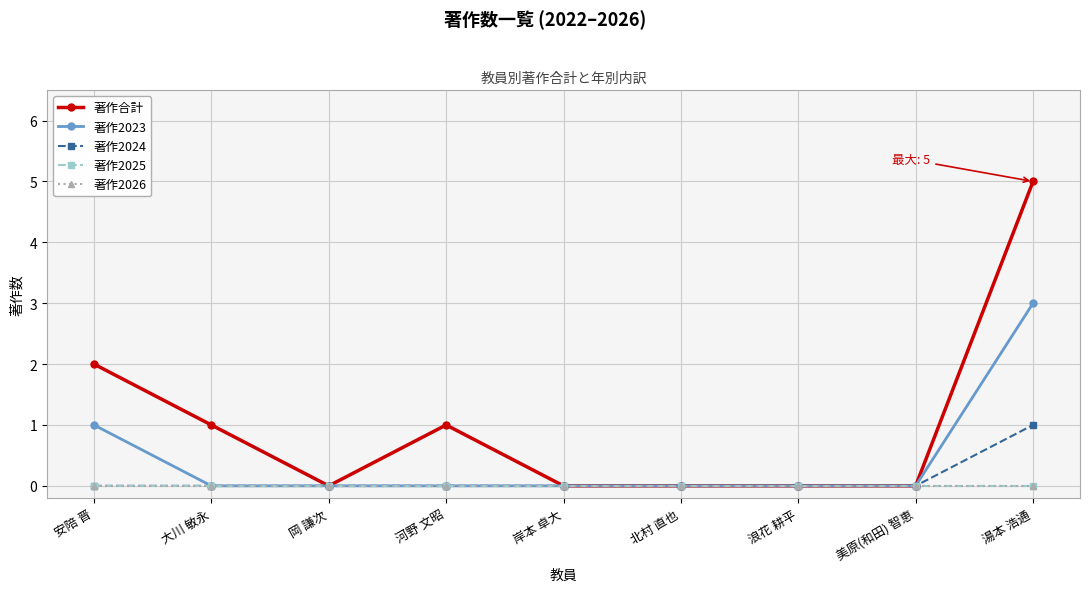

Is it true that 著作2026 equals 0 at 岡 謙次?

True